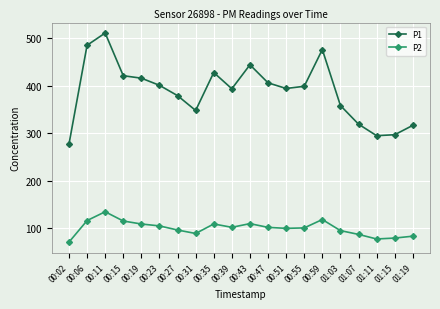

How many values in the P2 series are below 101?

10